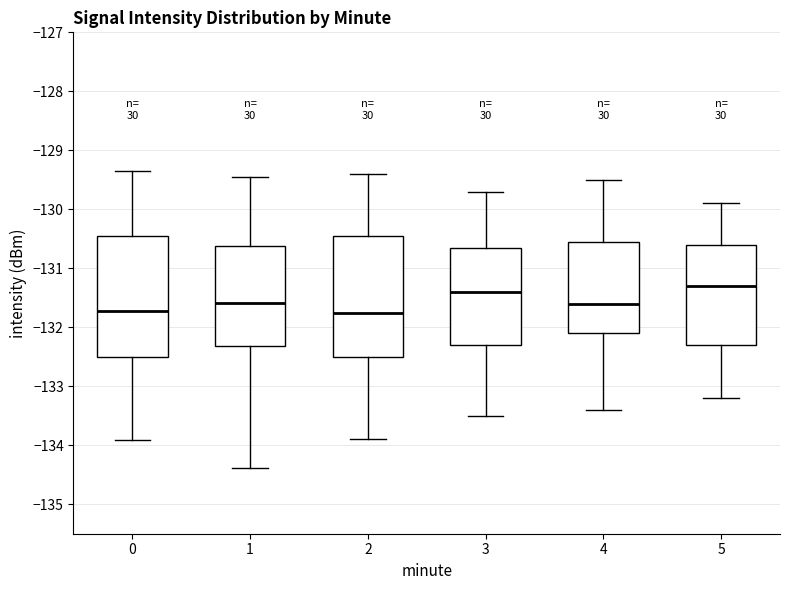

Where does the upper whisker of the box at x = 0 end on the y-axis? The values are not printed on the chart, so give them approximately, as read against the axis.

-129.4